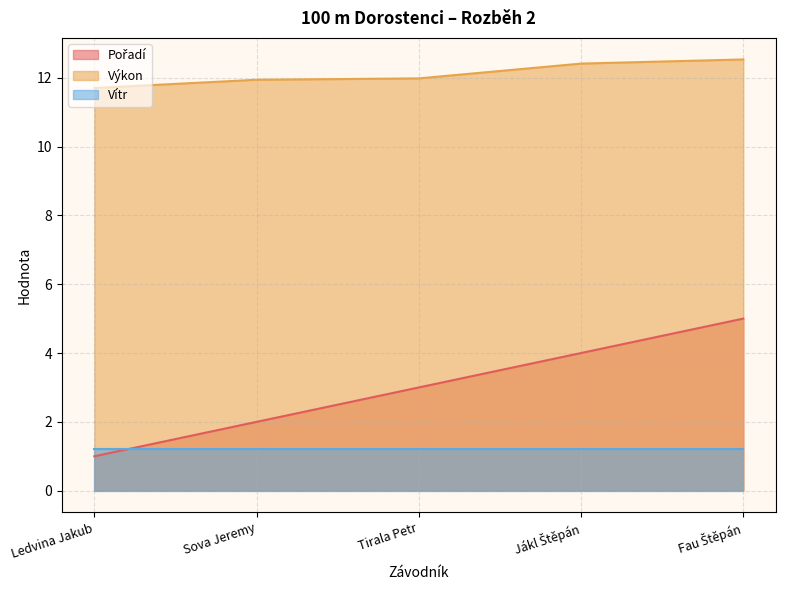

Which series has the largest range (max minus min)?

Pořadí